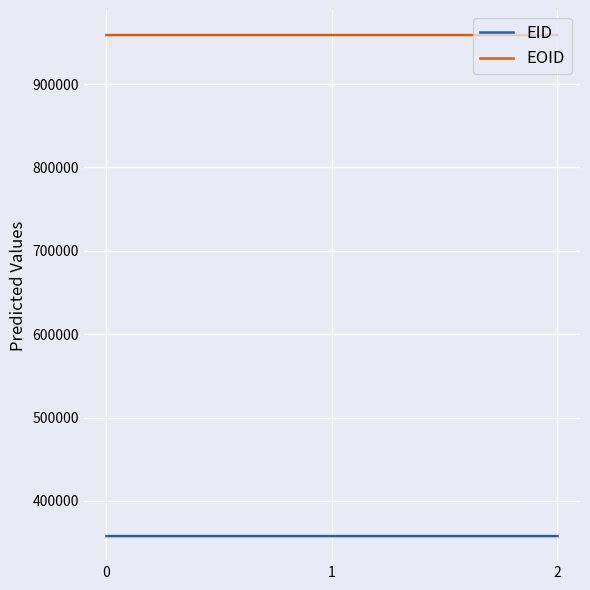

At how many categories does at least one series exceed 391168?

3